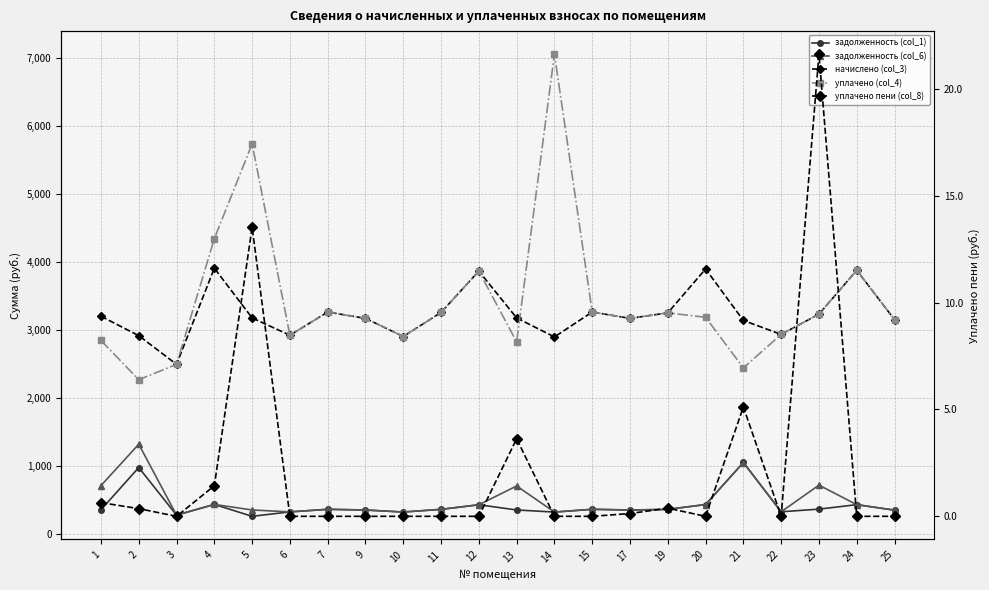

What is the spread (max minus min) of values at 3?

2496.4